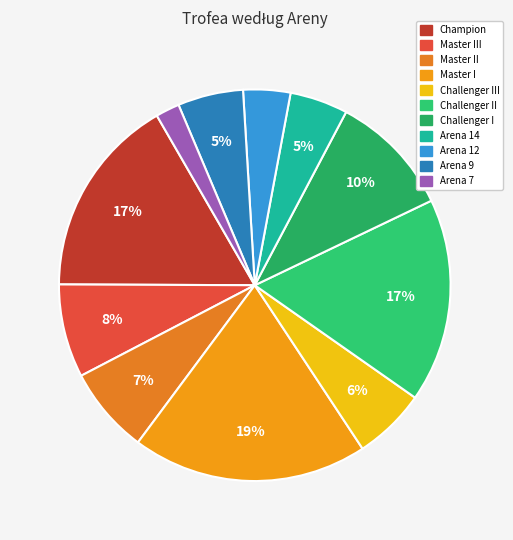

How many segments does this pie chart have?

11